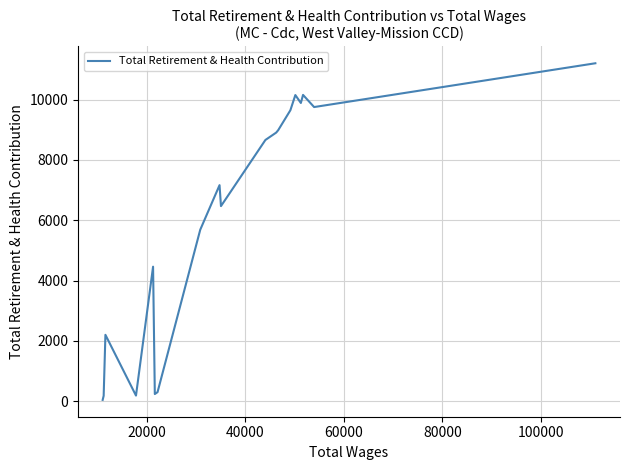

What is the maximum value shown in the chart?

11204